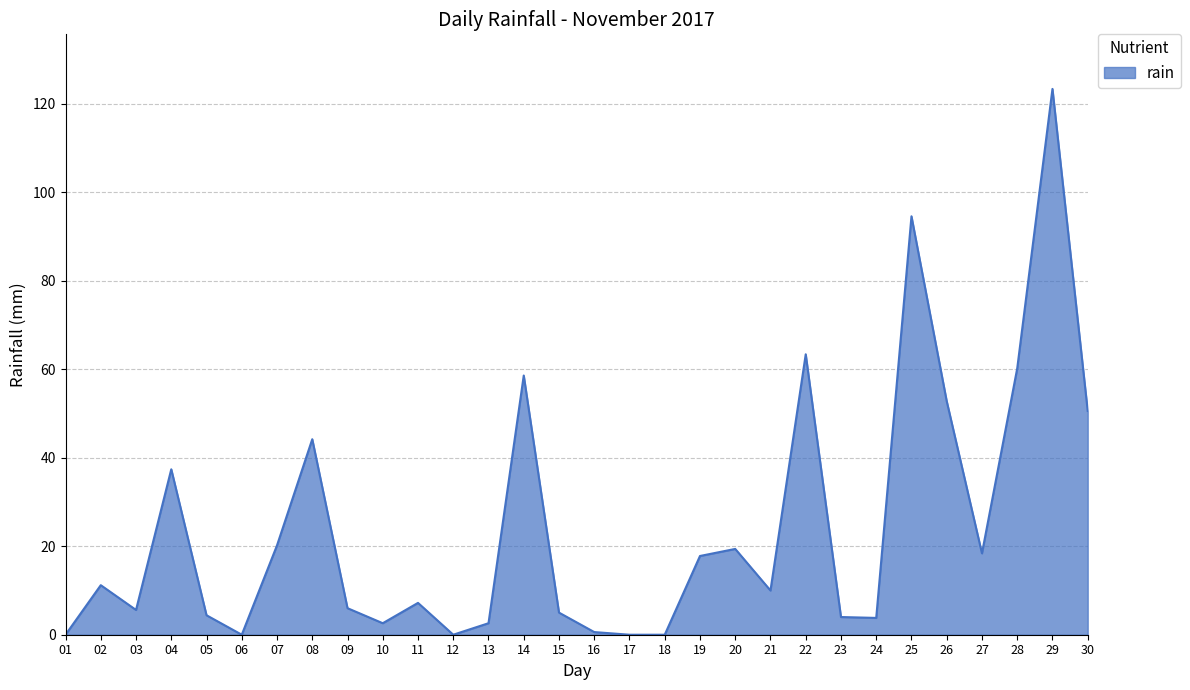

What is the difference between the maximum and minimum values?

123.4